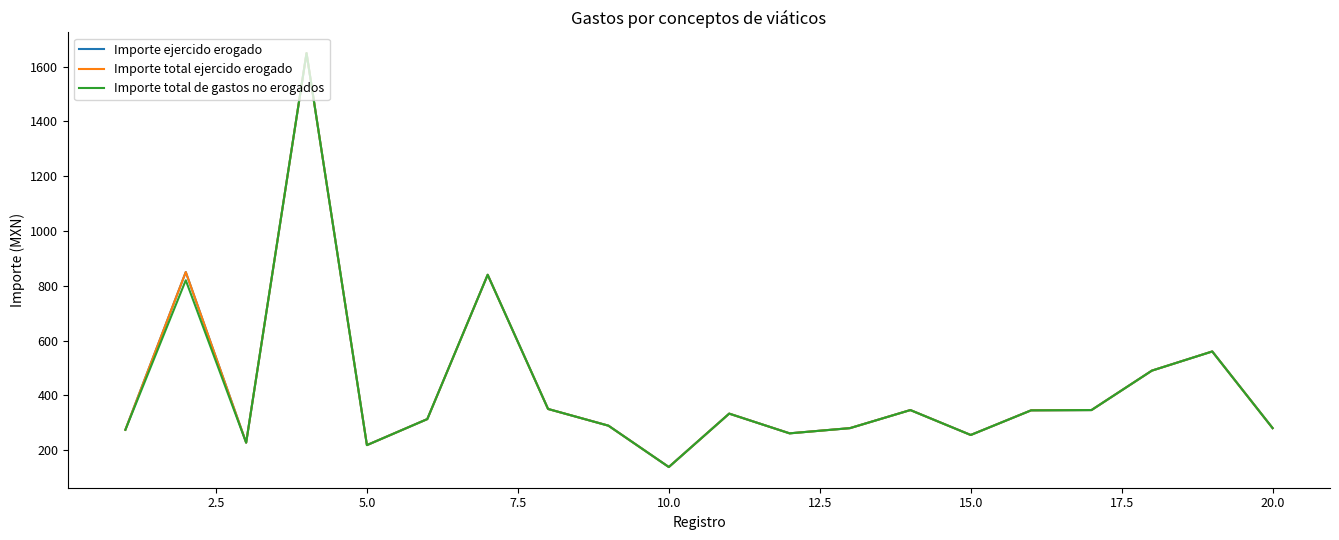

Does the chart have visible grid lines?

No